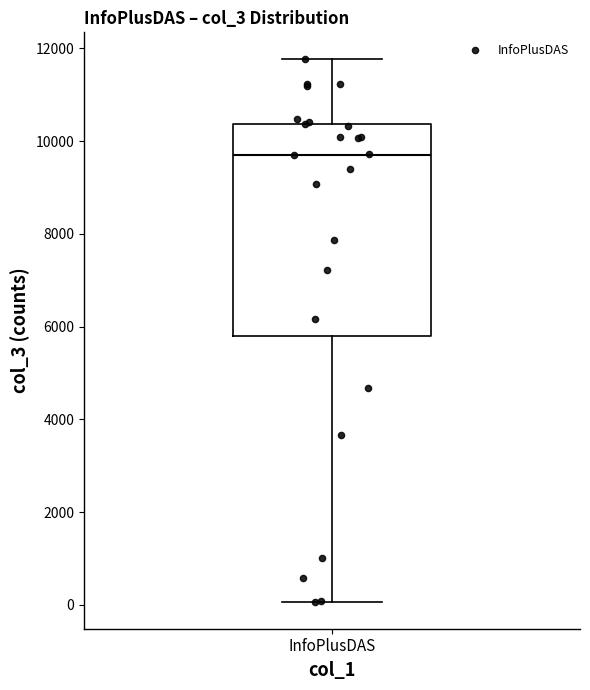

Read this box plot against the y-axis: the position of the median line, the range covered by the box, and the ends of both whiskers. The values are not printed on the chart, so give them approximately, as read against the axis.

median 9800, box 5800 to 10400, whiskers 0 to 11800